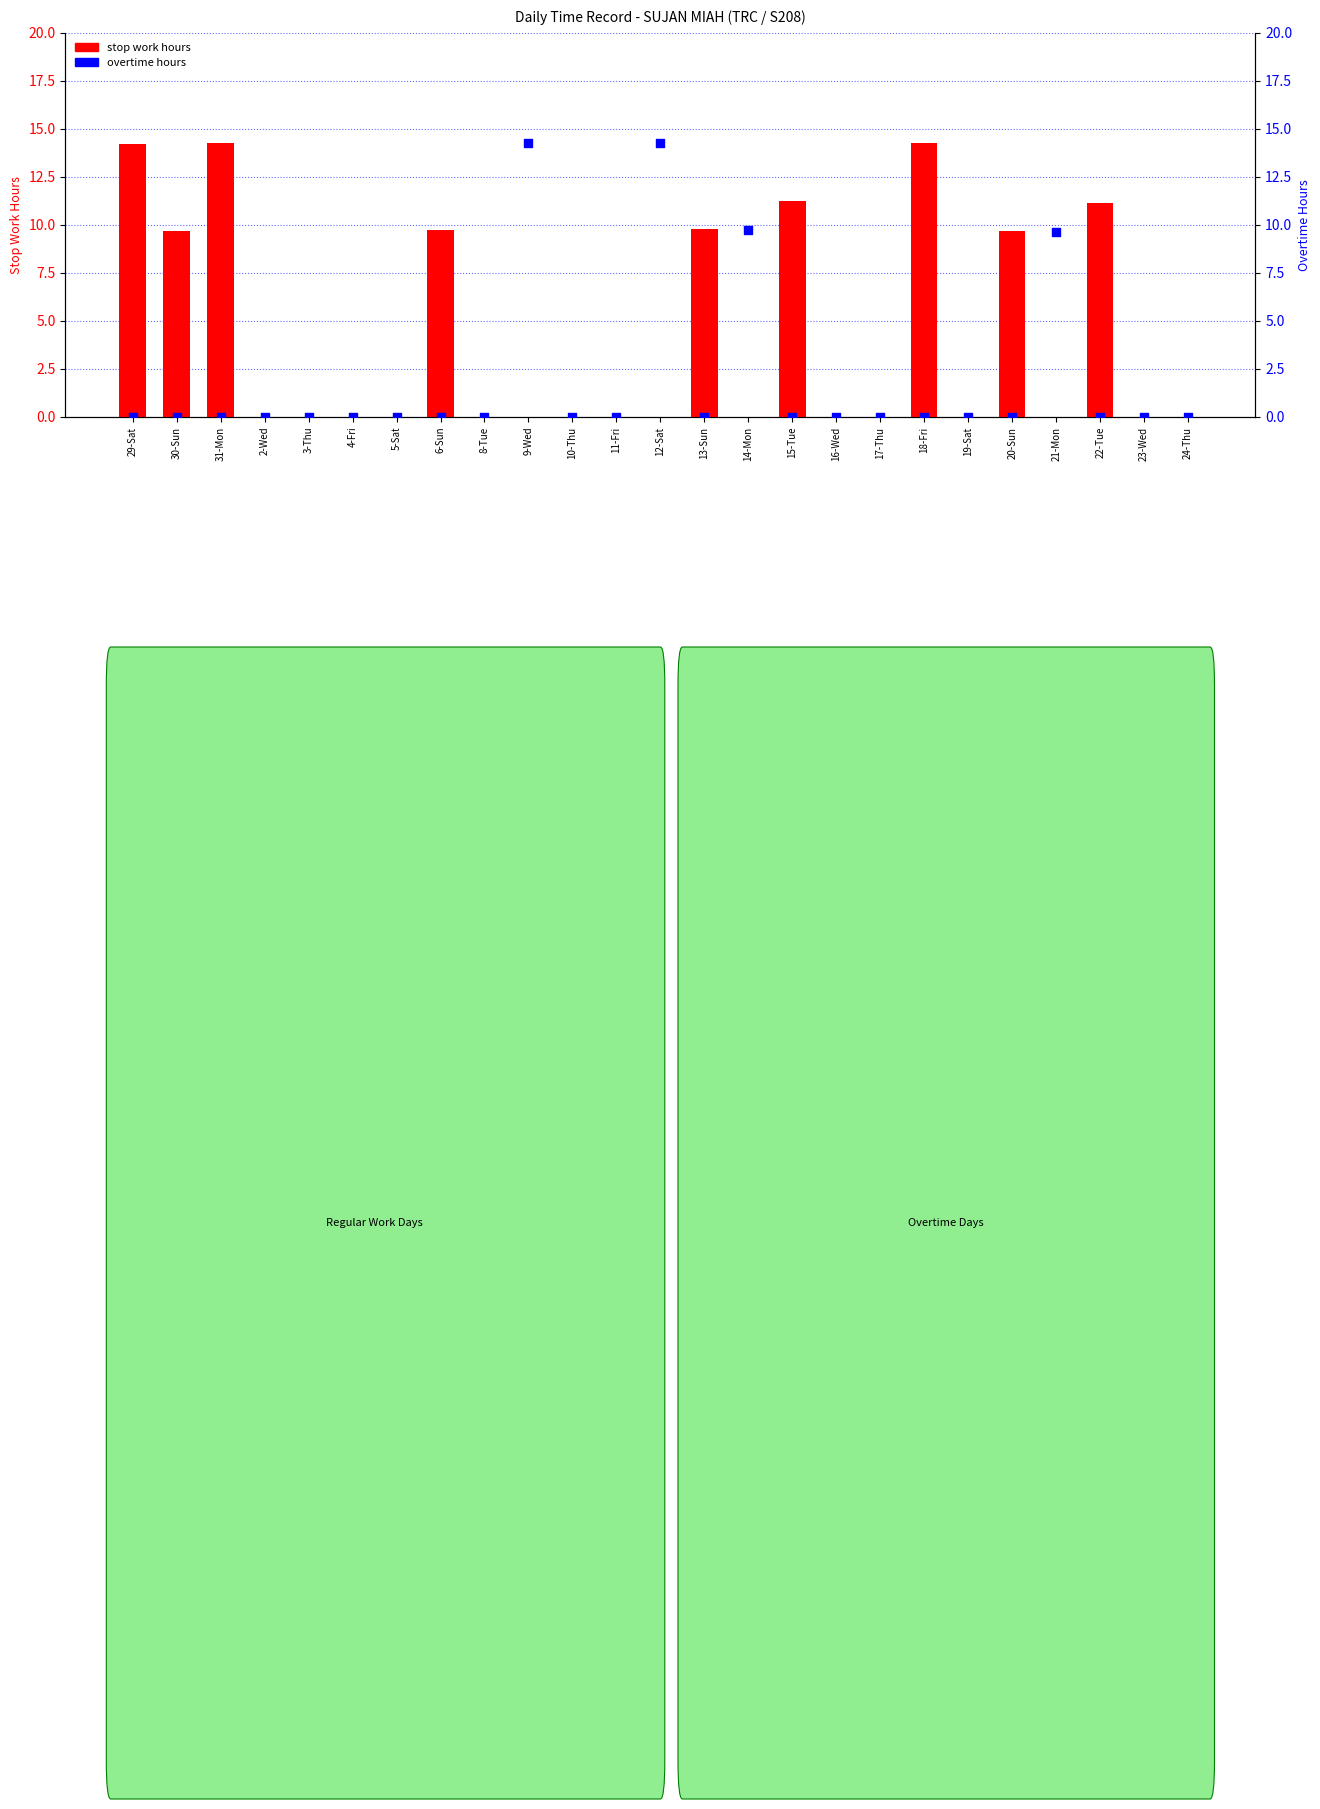

At how many categories does at least one series exceed 13?

5